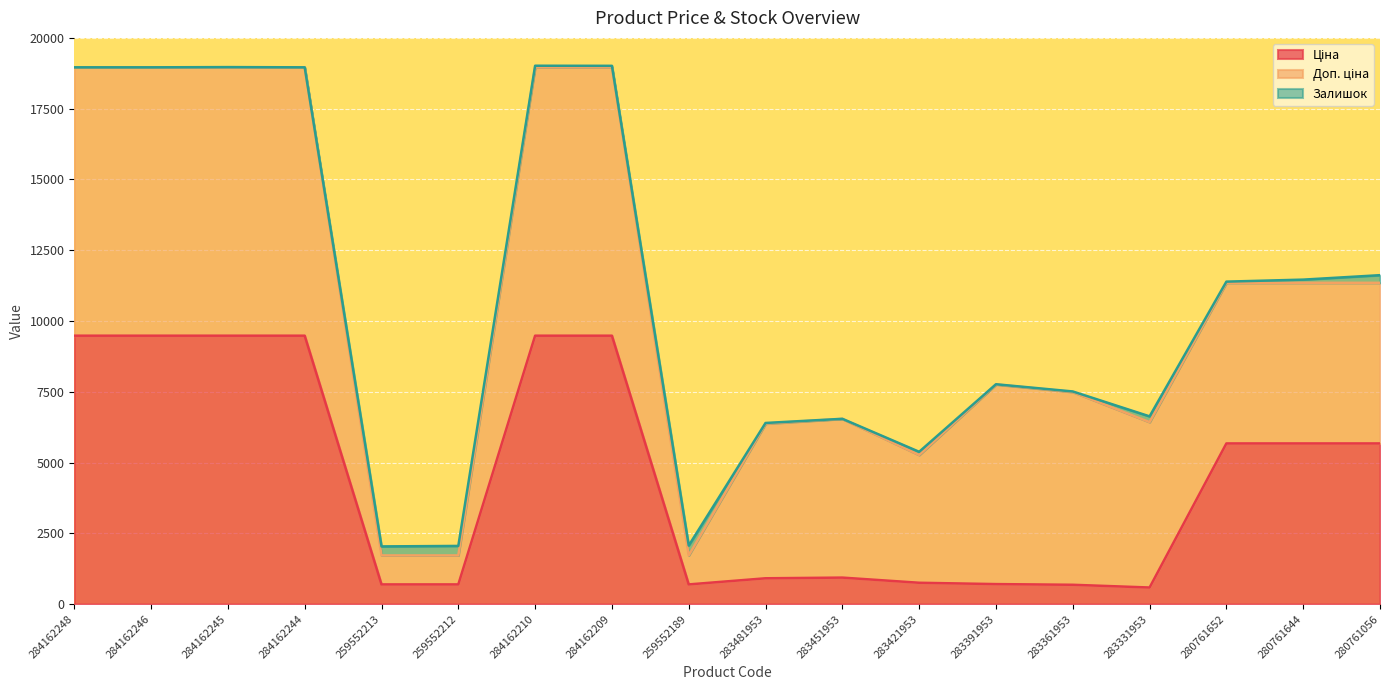

How many categories are shown in the chart?

18